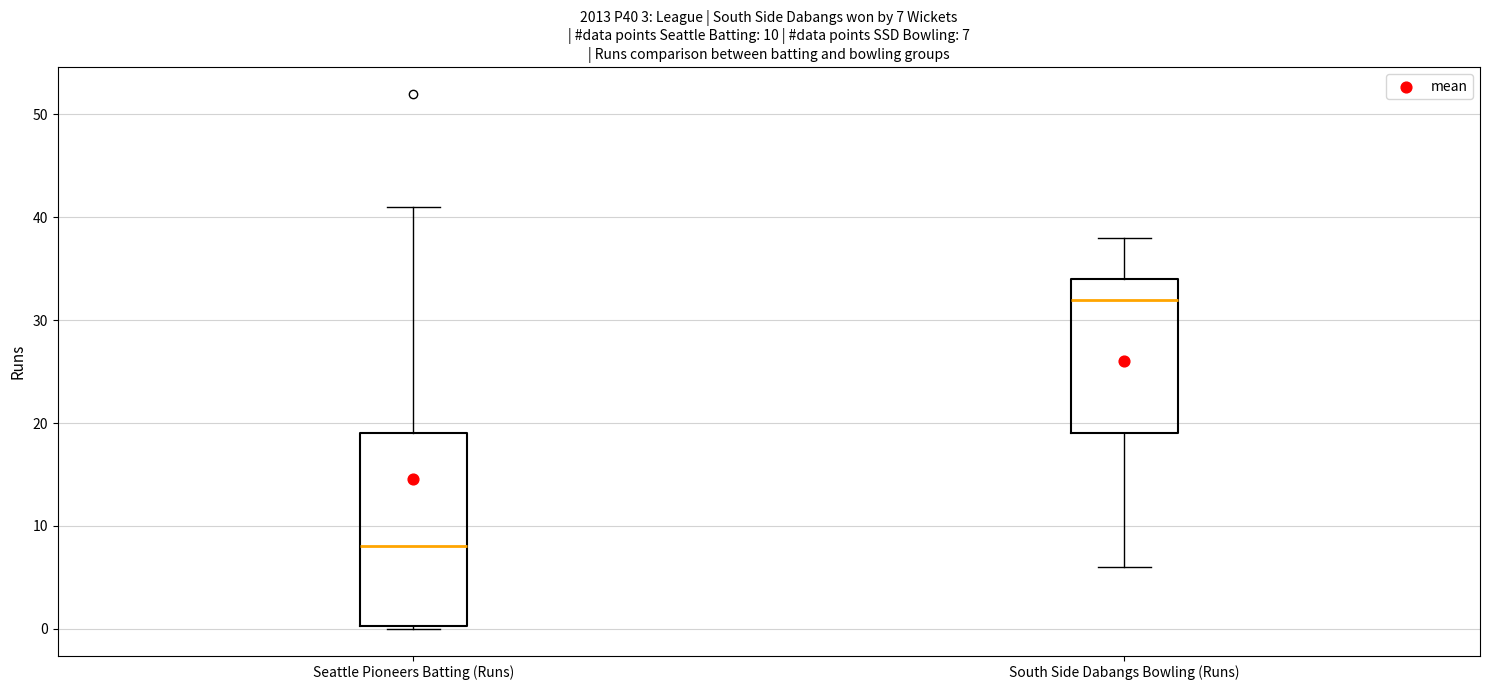

Which box's median line is the lowest?

Seattle Pioneers Batting (Runs)